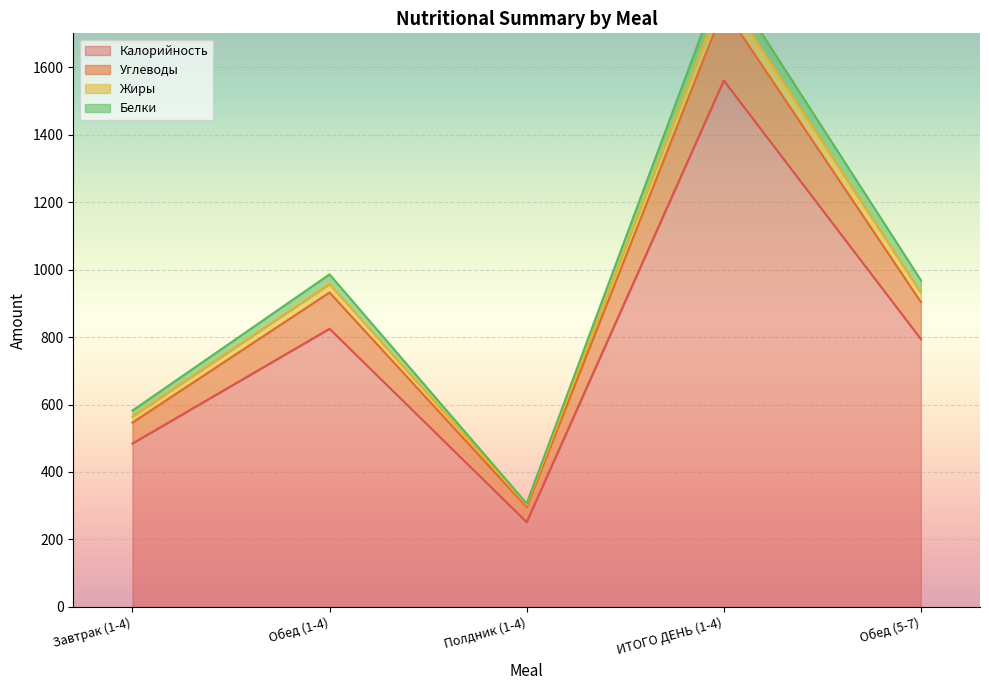

What is the minimum value for Калорийность?

251.5